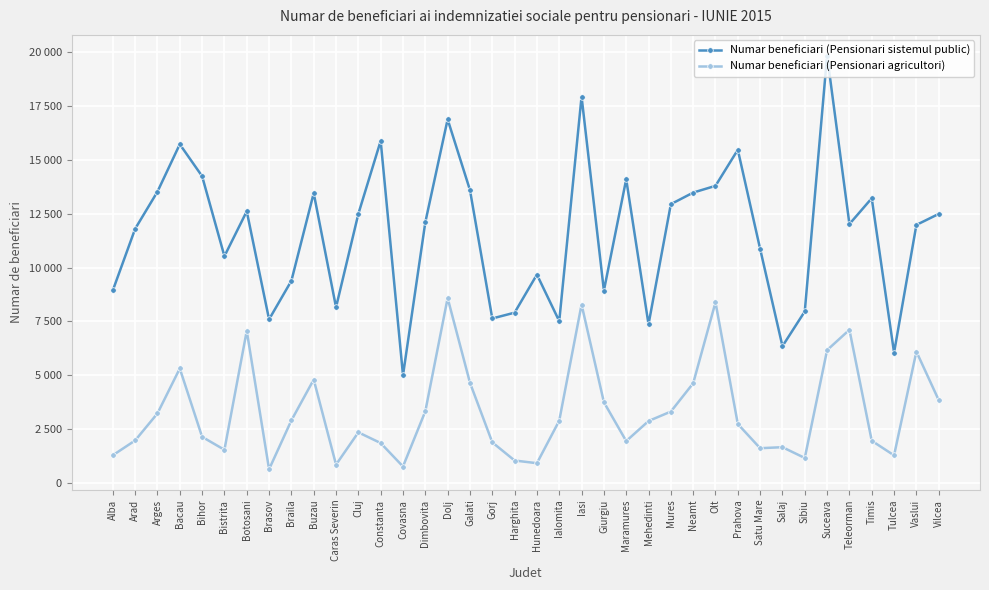

Where is Numar beneficiari (Pensionari sistemul public) nearest to the value 12422?

Vilcea